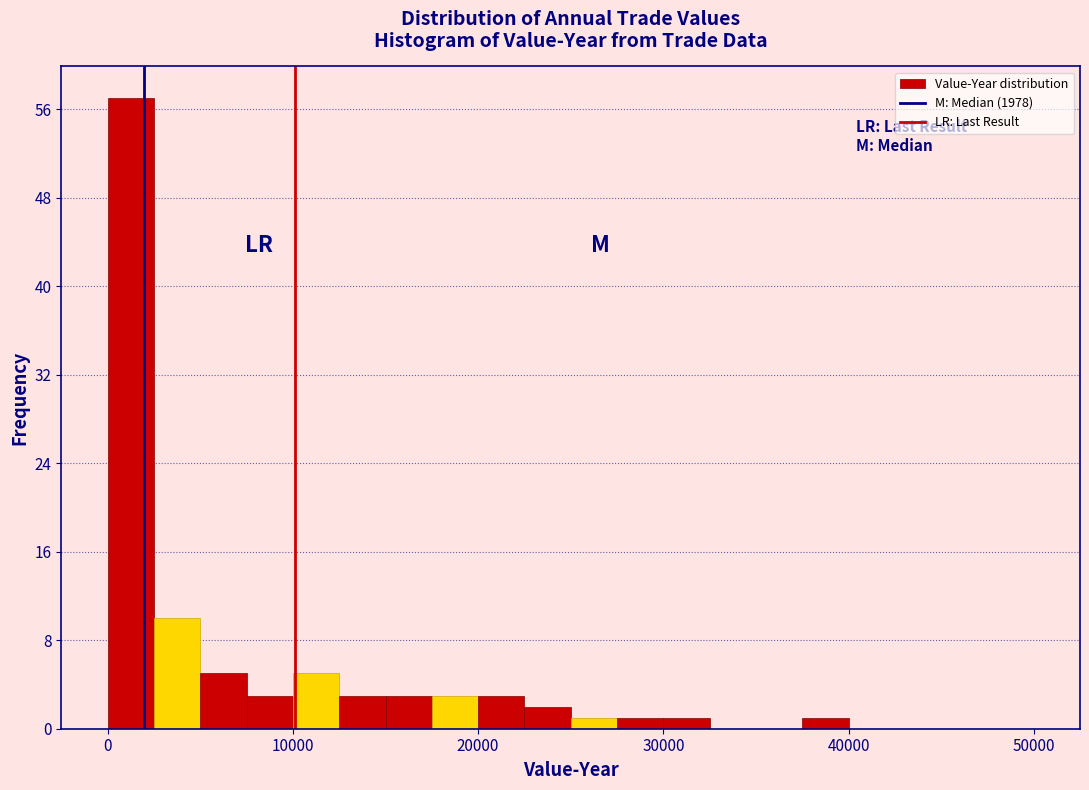

Around what value on the x-axis is the tallest bar? Give the approximate position of its centre, as read against the axis.

1000